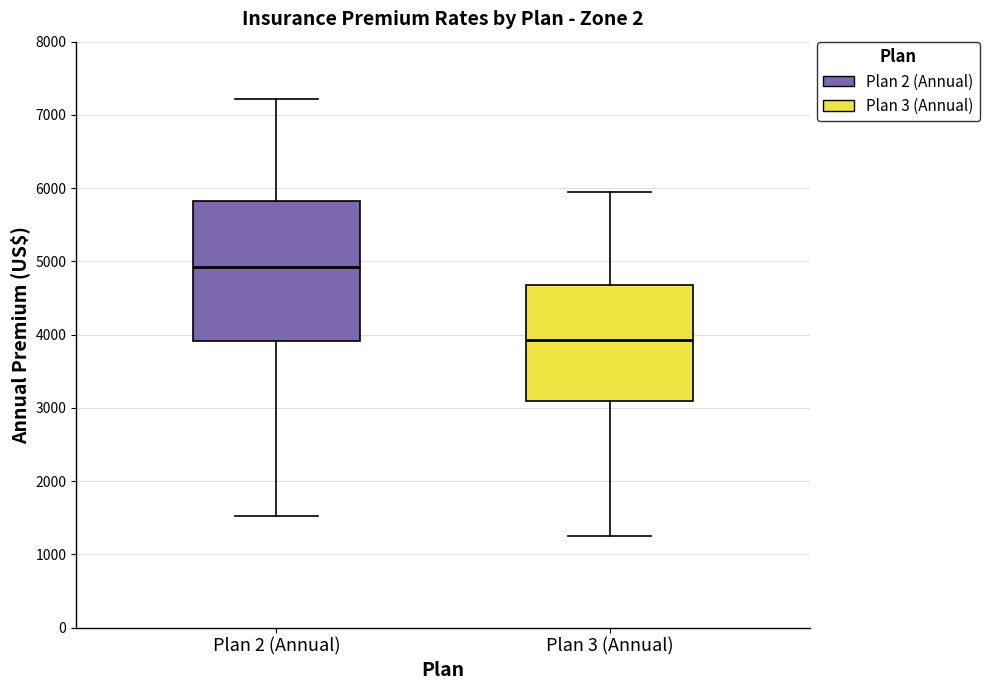

Which box has the highest median line?

Plan 2 (Annual)